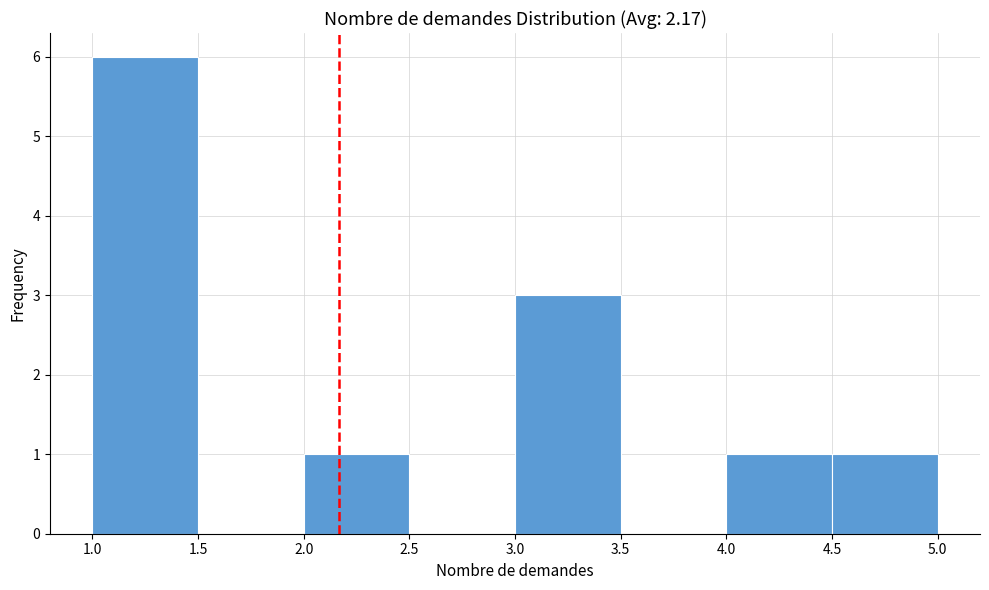

How tall is the bar that spans 2.0 to 2.5 on the x-axis? The values are not printed on the chart, so give them approximately, as read against the axis.

1